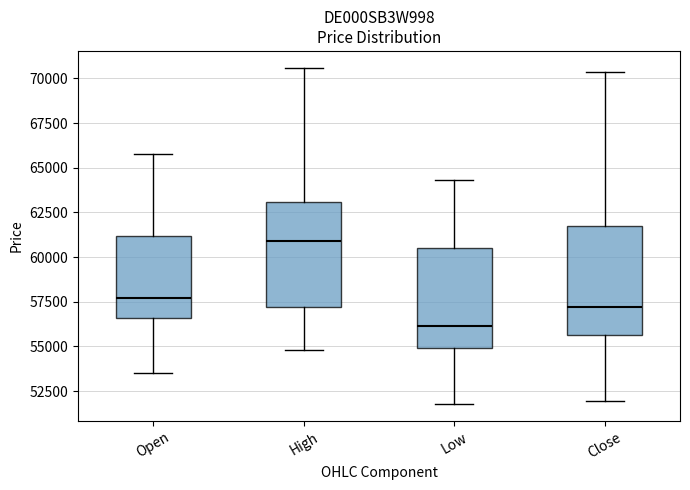

Reading left to right, transcribe this box plot: for each box, give where its median line is, the range the box spans, and where its two whiskers end, as read against the y-axis. The values are not printed on the chart, so give them approximately, as read against the axis.

Open: median 57500, box 56500 to 61000, whiskers 53500 to 66000
High: median 61000, box 57000 to 63000, whiskers 55000 to 70500
Low: median 56000, box 55000 to 60500, whiskers 52000 to 64500
Close: median 57000, box 55500 to 61500, whiskers 52000 to 70500